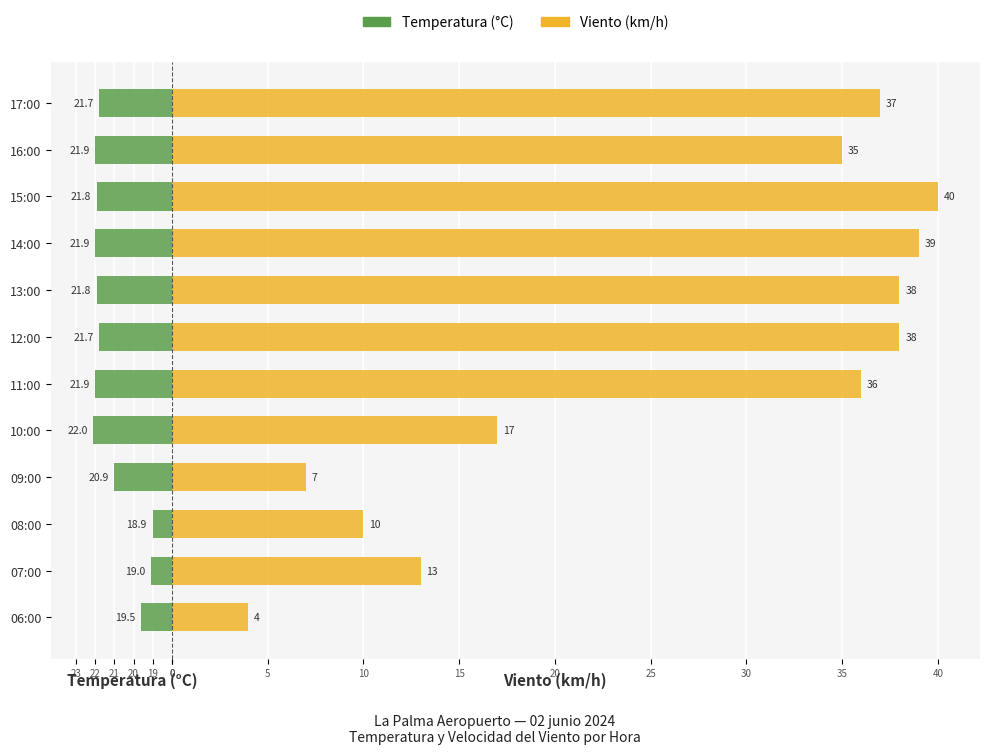

Between 09:00 and 06:00, which is larger?

06:00